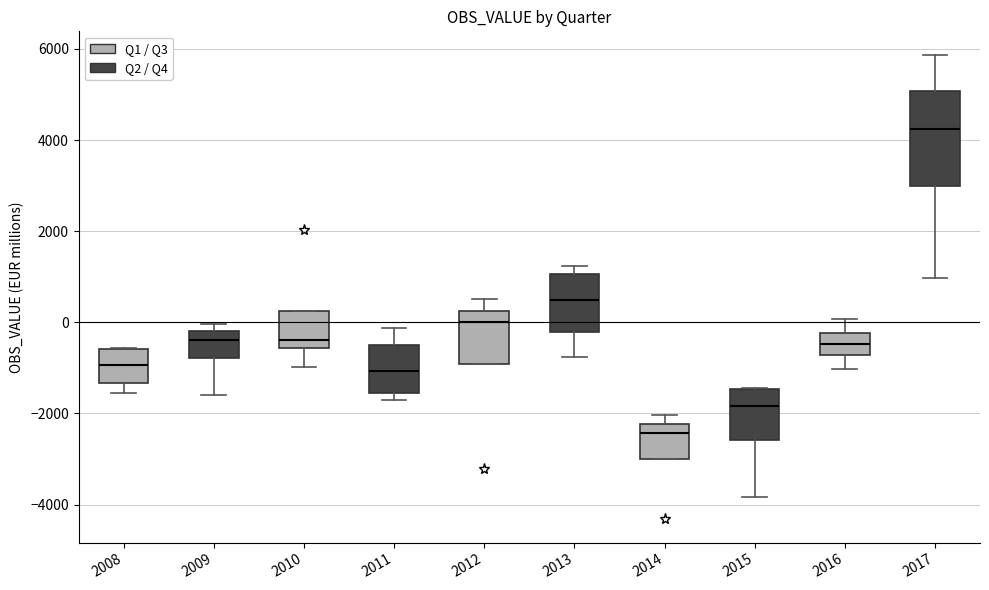

Where is the upper edge of the box at x = 2009 on the y-axis? The values are not printed on the chart, so give them approximately, as read against the axis.

-200